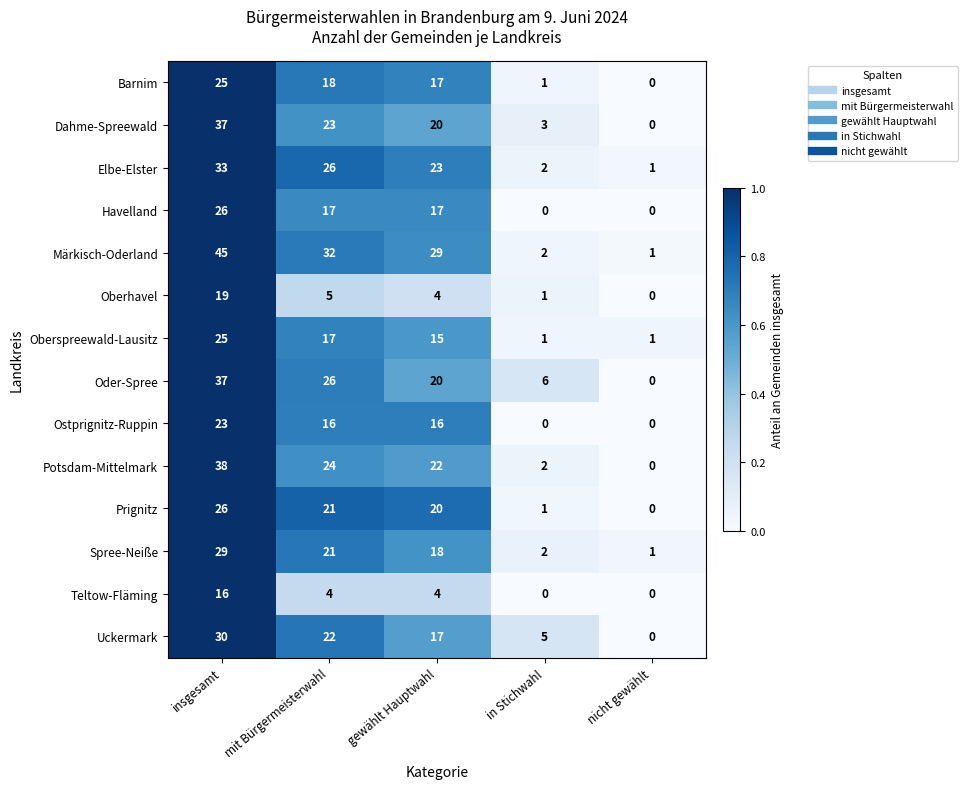

What is the maximum value shown in the chart?

45